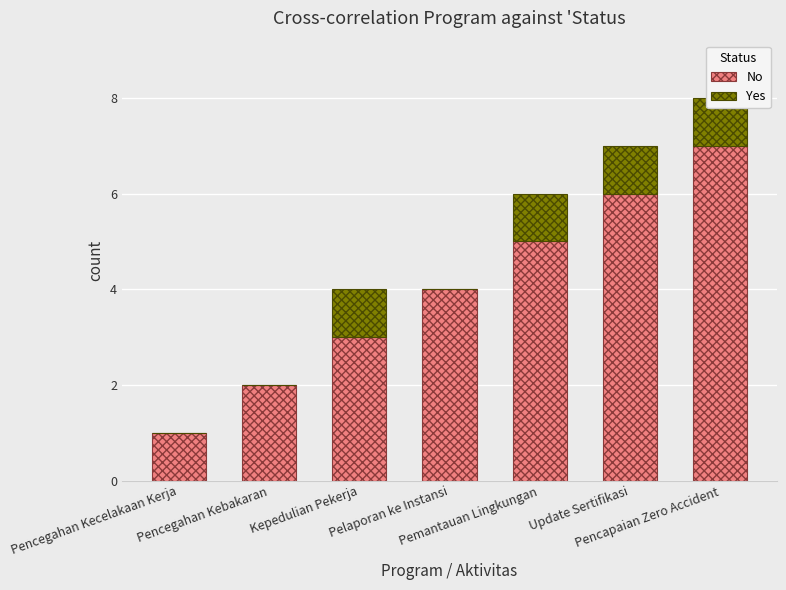

Which category has the lowest value across all series?

Pencegahan Kecelakaan Kerja